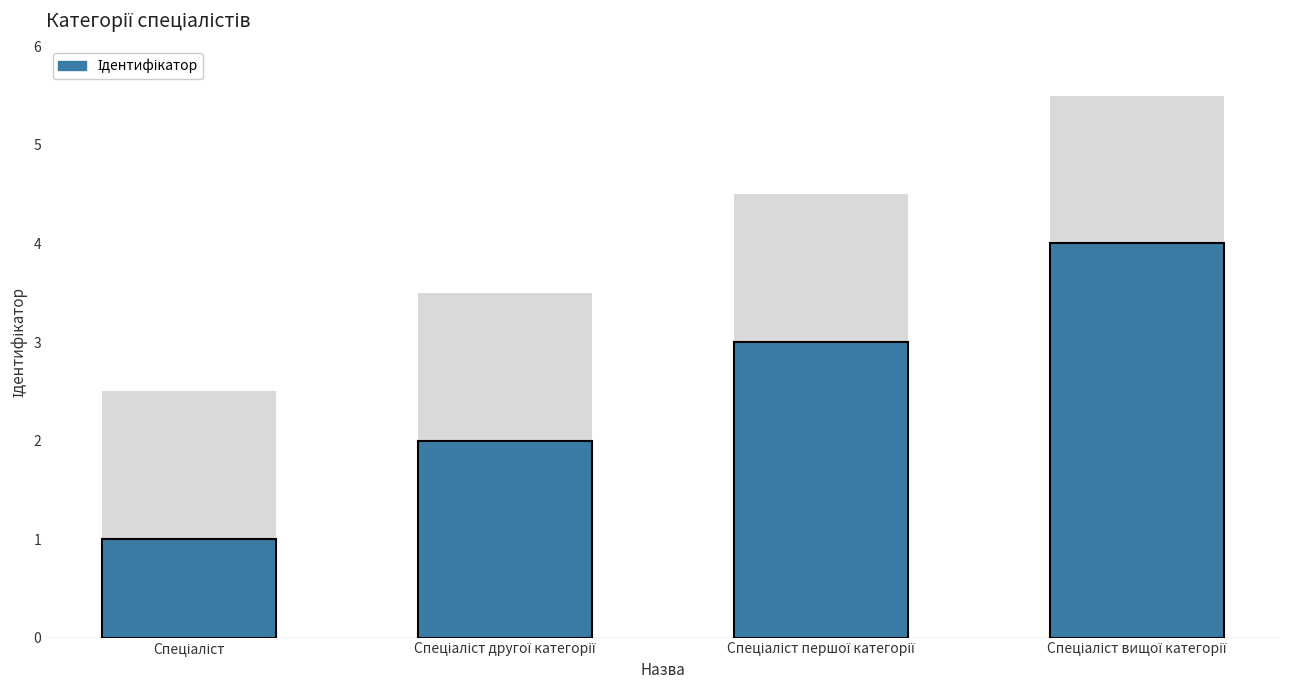

Does the chart contain stacked bars?

No